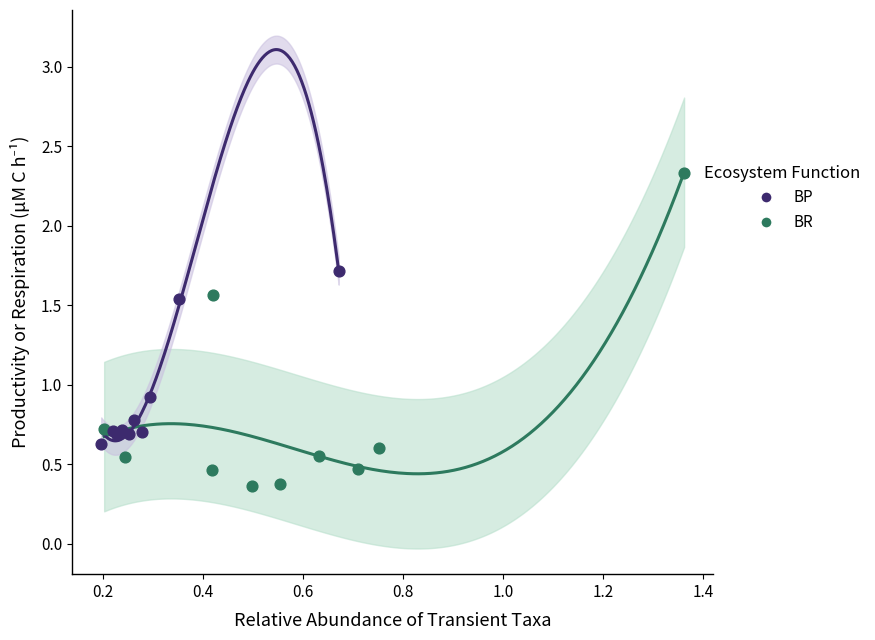

Which series has the largest Y range (max minus min)?

BR